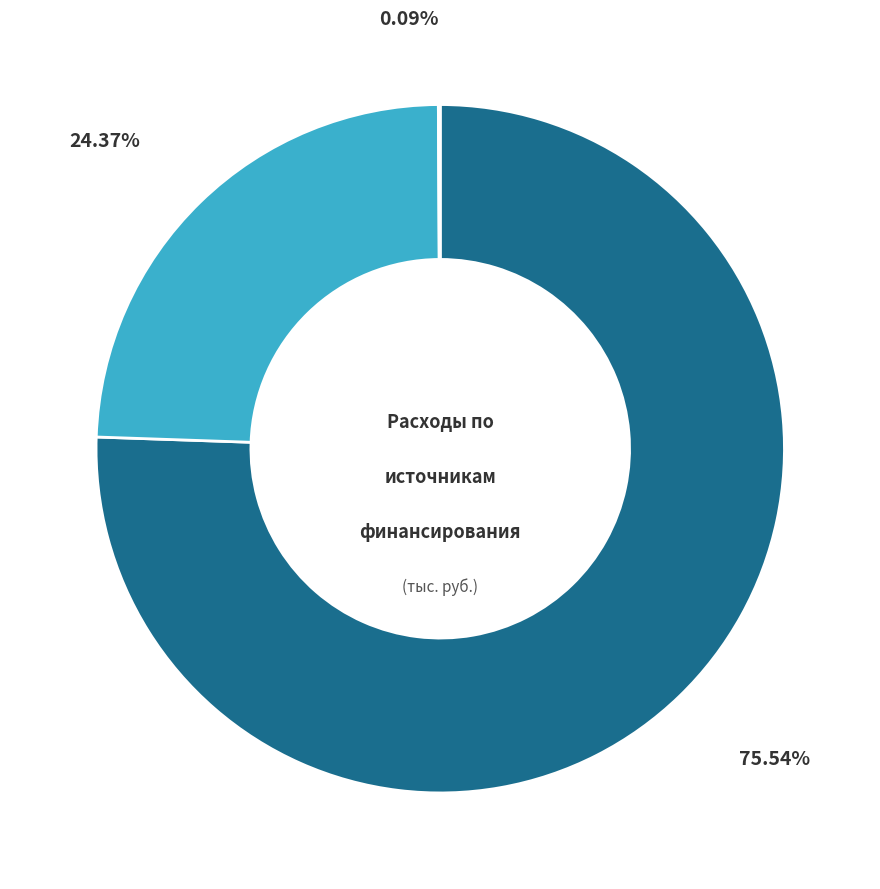

Is there a majority slice in this chart?

Yes